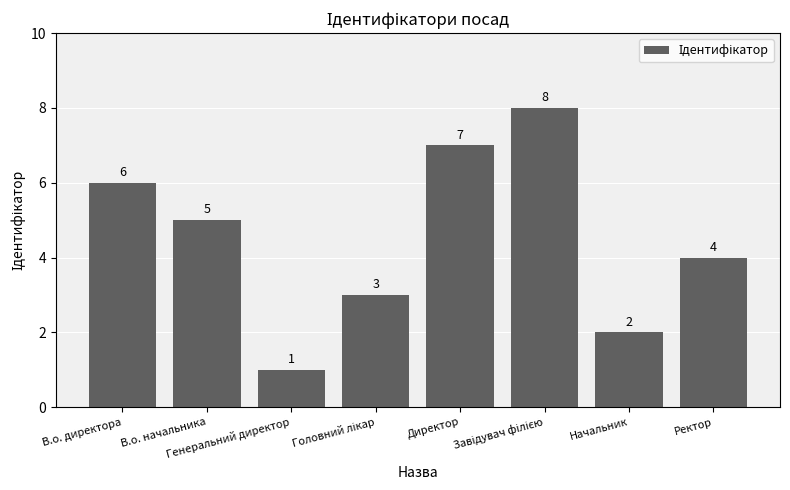

Which label corresponds to the smallest value in the chart?

Генеральний директор